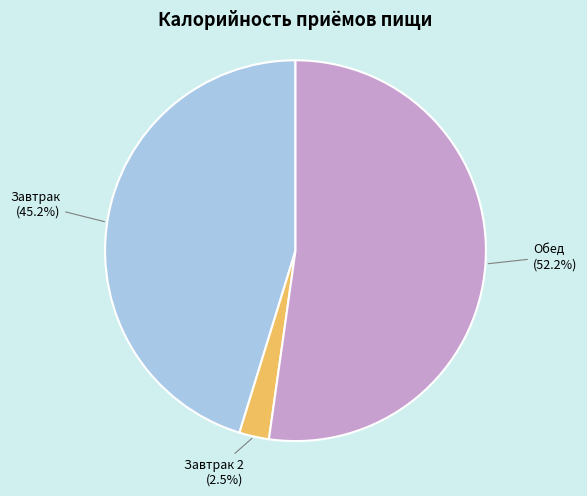

To the nearest percent, what is the difference between the largest and smallest slice percentages?

50%